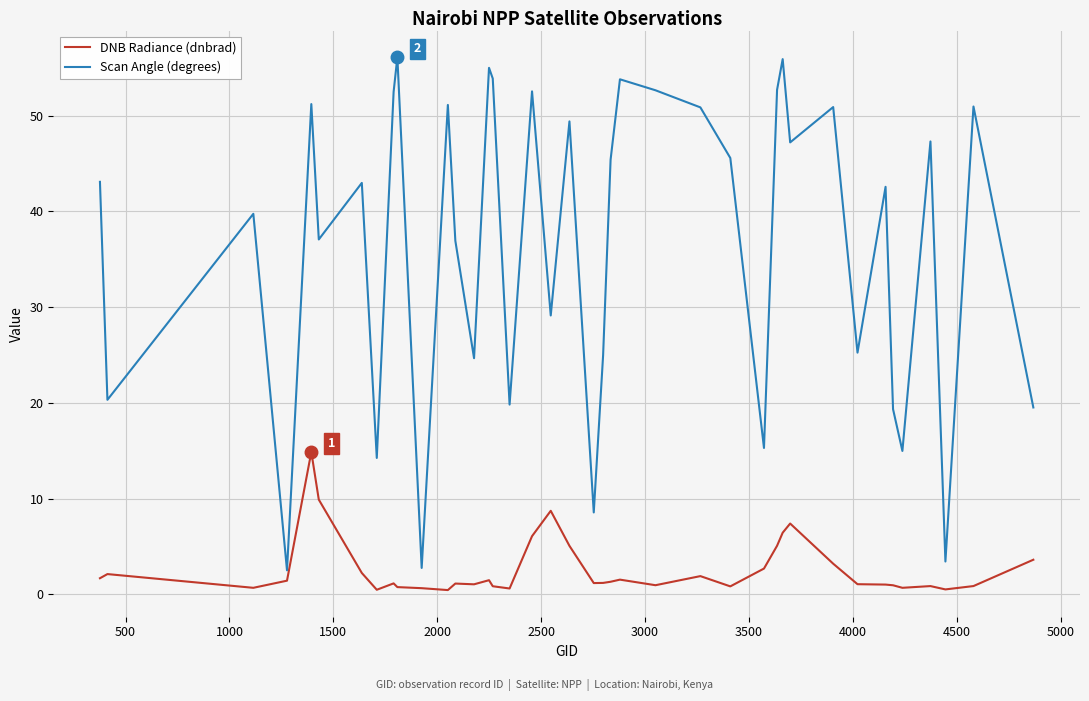

What is the average value of the DNB Radiance (dnbrad) series?

2.6